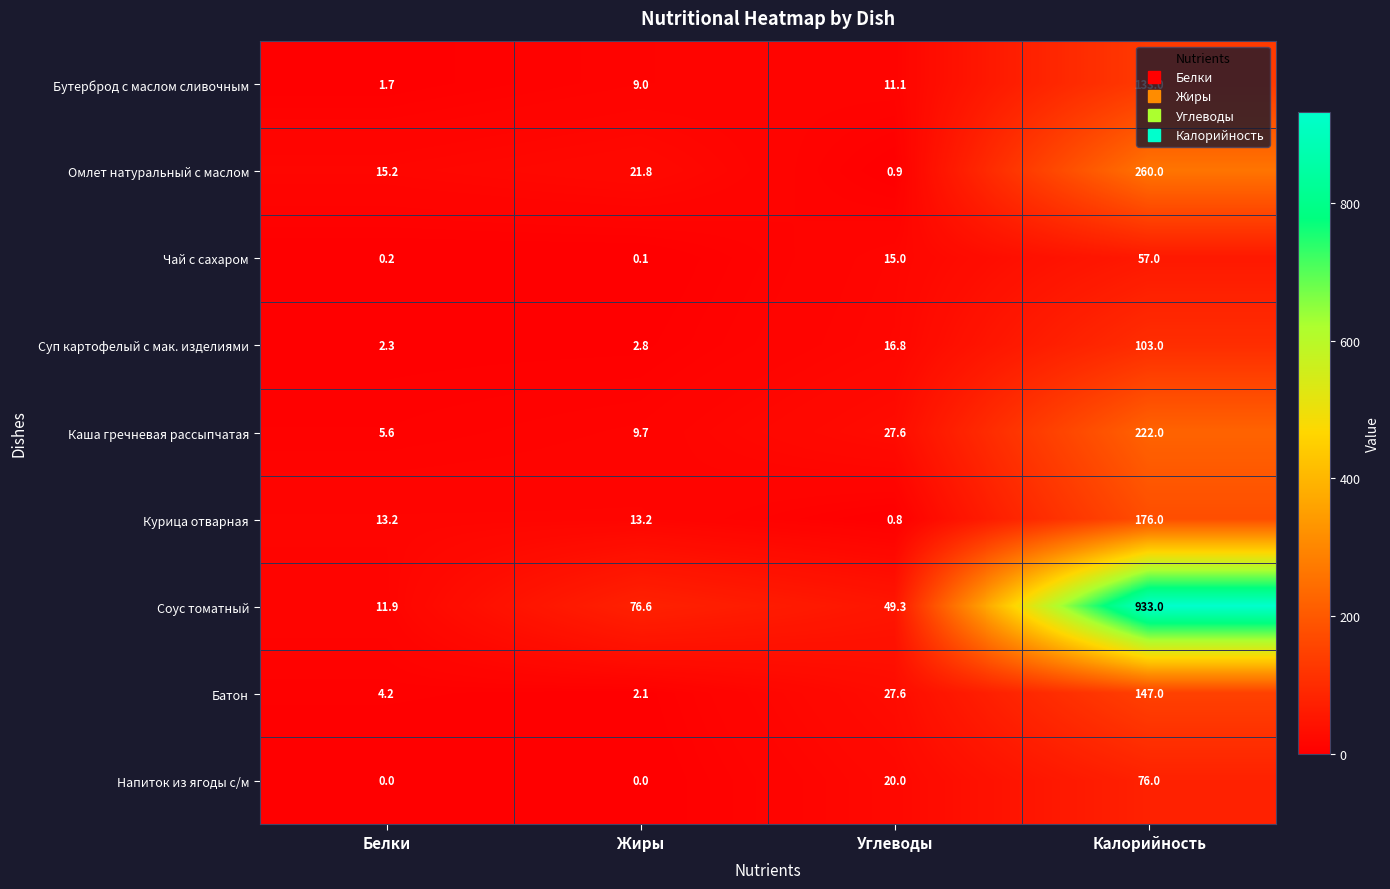

How many values in the Чай с сахаром series are below 15?

2